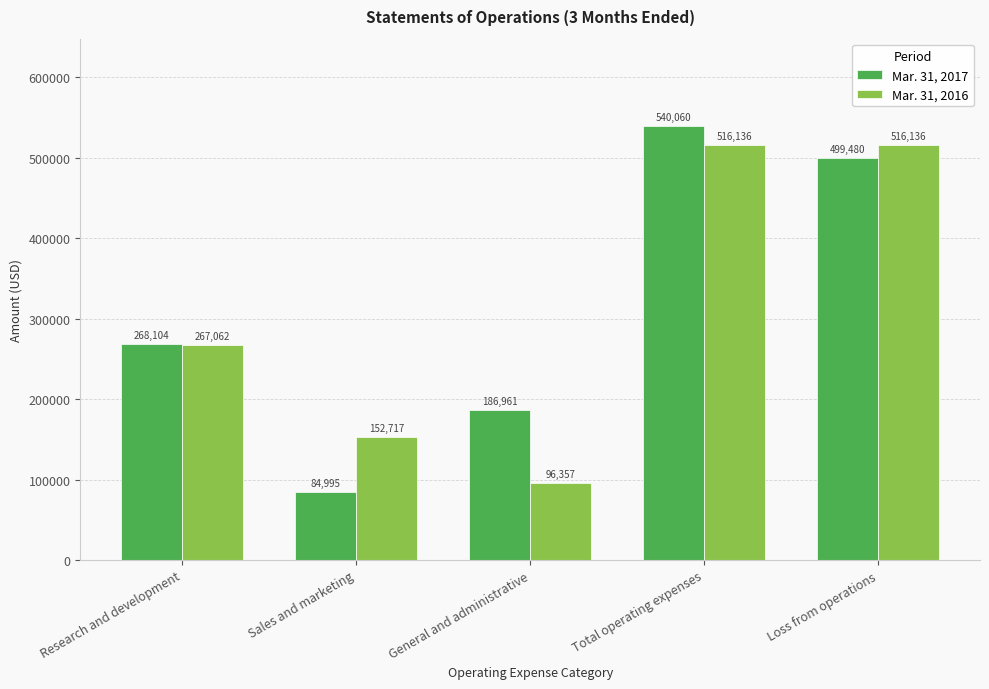

How many bars are there in each group?

2